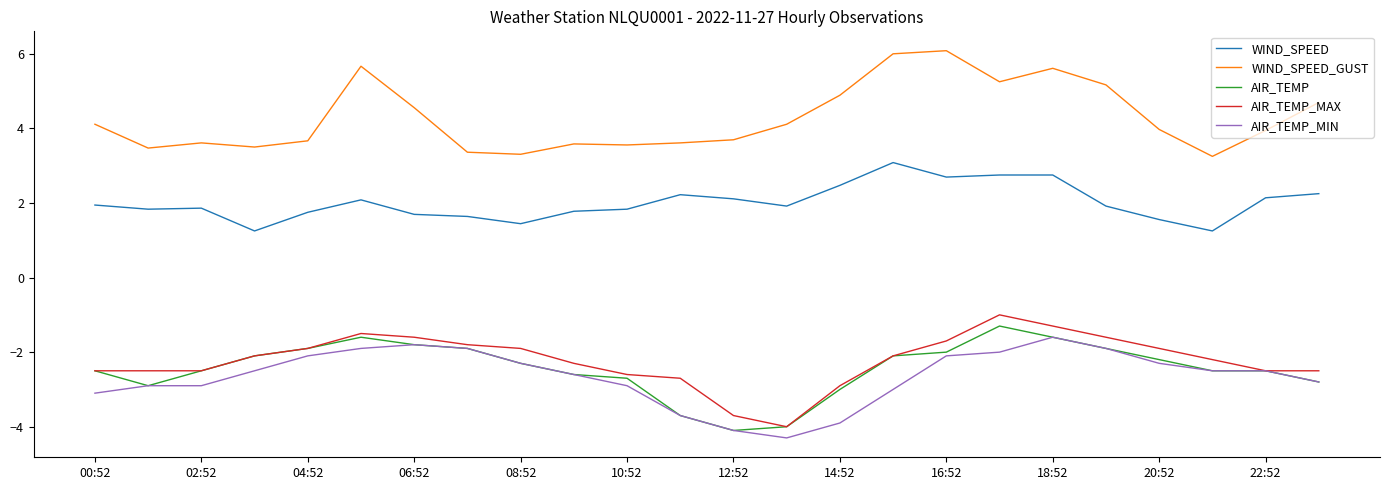

True or false: WIND_SPEED and AIR_TEMP_MIN intersect in this chart.

False